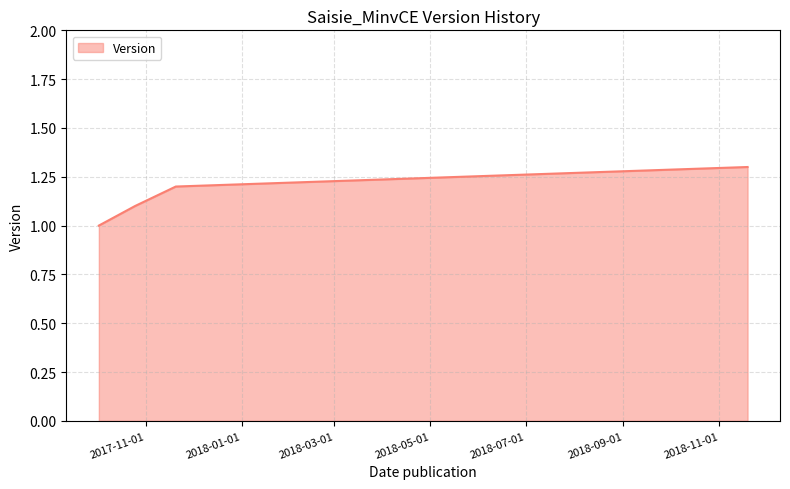

What is the greatest value displayed?

1.3